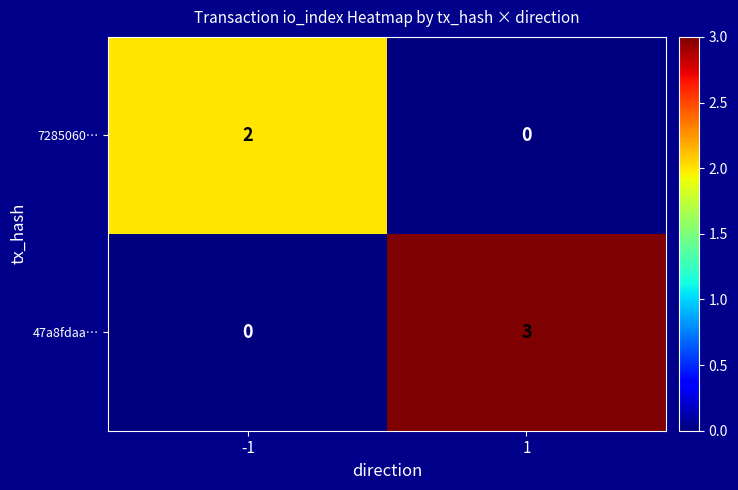

What is the sum of the 47a8fdaa… values at -1 and 1?

3